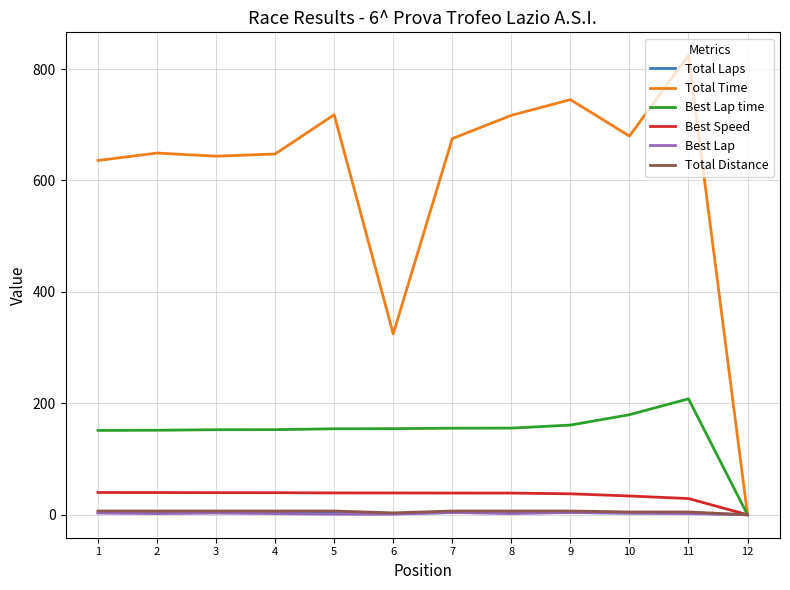

What is the difference between the maximum and minimum values in the Best Lap time series?

208.1